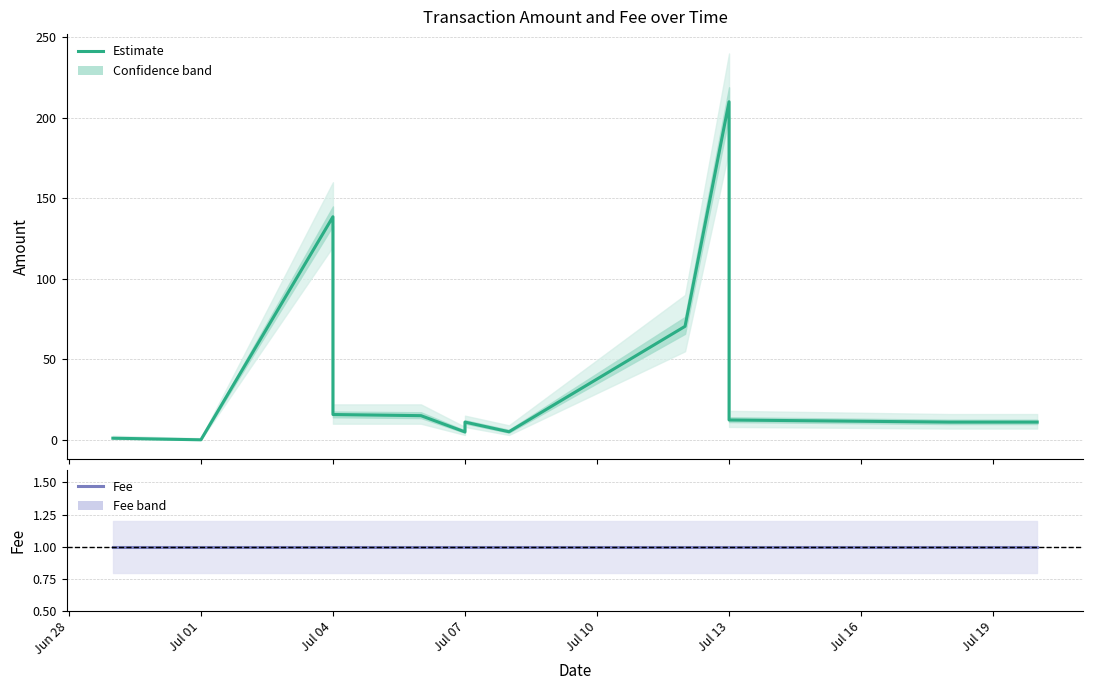

Which series has the largest total across all categories?

Amount (Estimate)